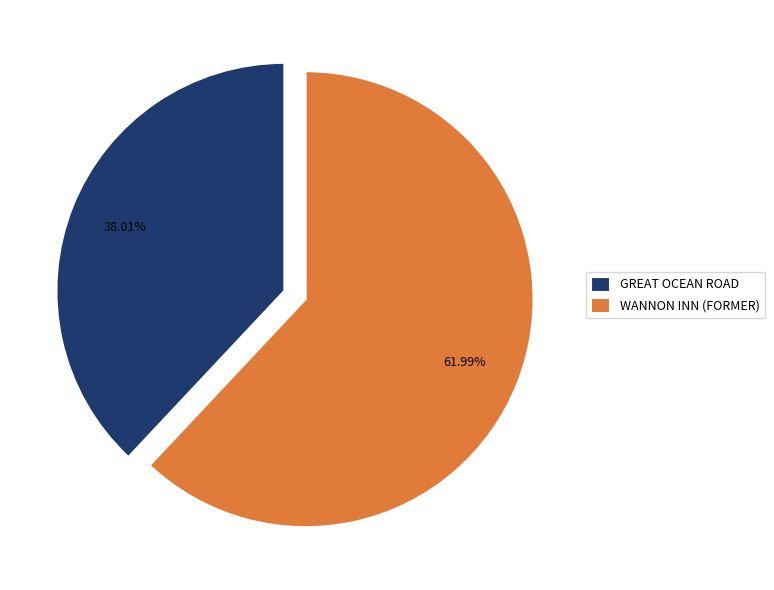

Which category has the biggest portion of the pie?

WANNON INN (FORMER)